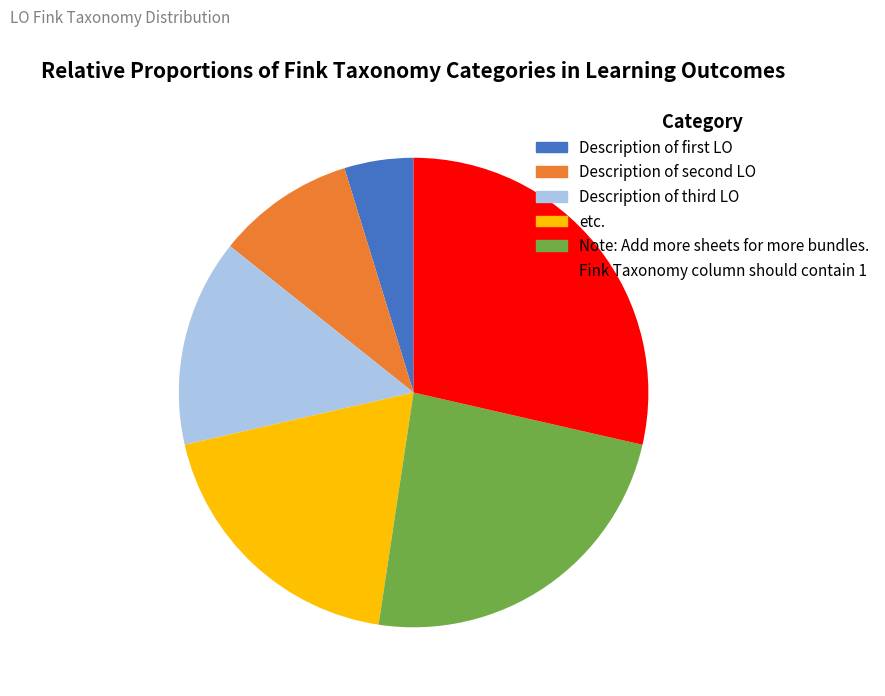

True or false: etc. accounts for 5% of the total.

False